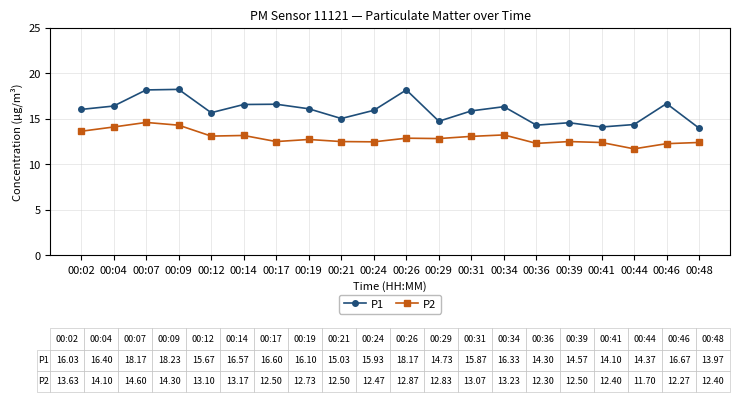

List the series in order of their overall mean, lowest first.

P2, P1